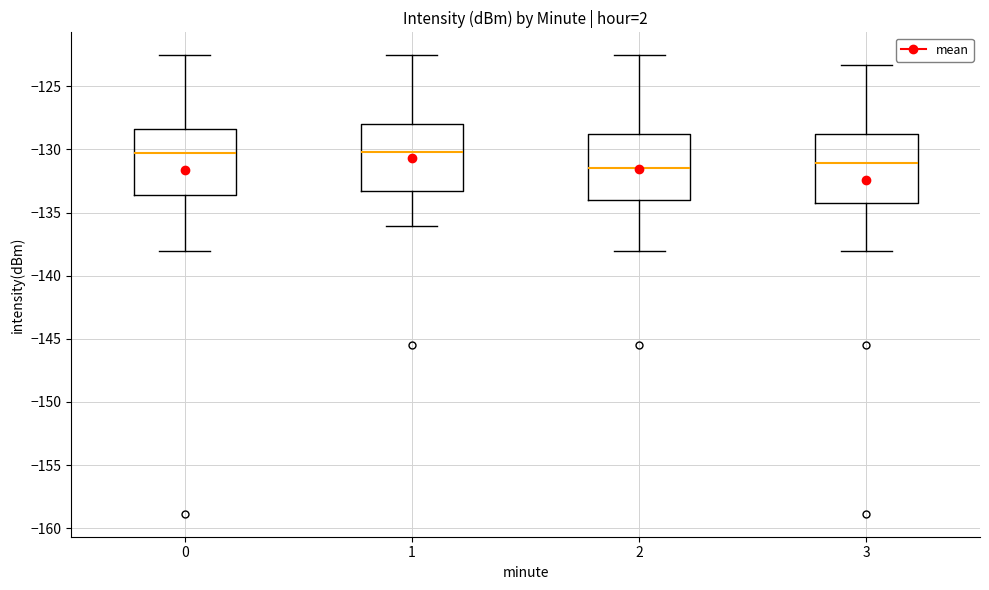

Where is the upper edge of the box at x = 3 on the y-axis? The values are not printed on the chart, so give them approximately, as read against the axis.

-129.0